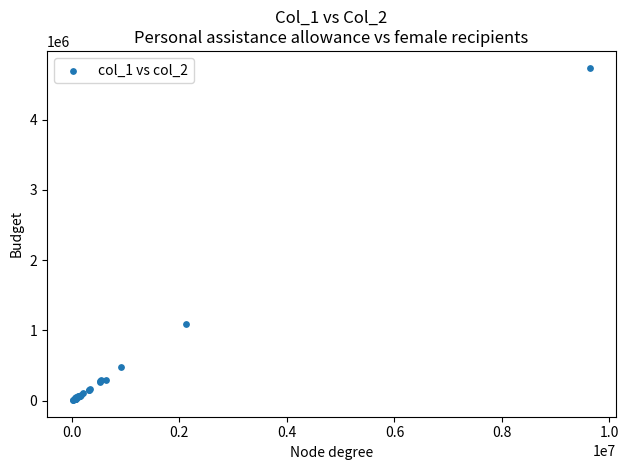

What Y value in the scatter plot is closest to 2375369?

1096608.1